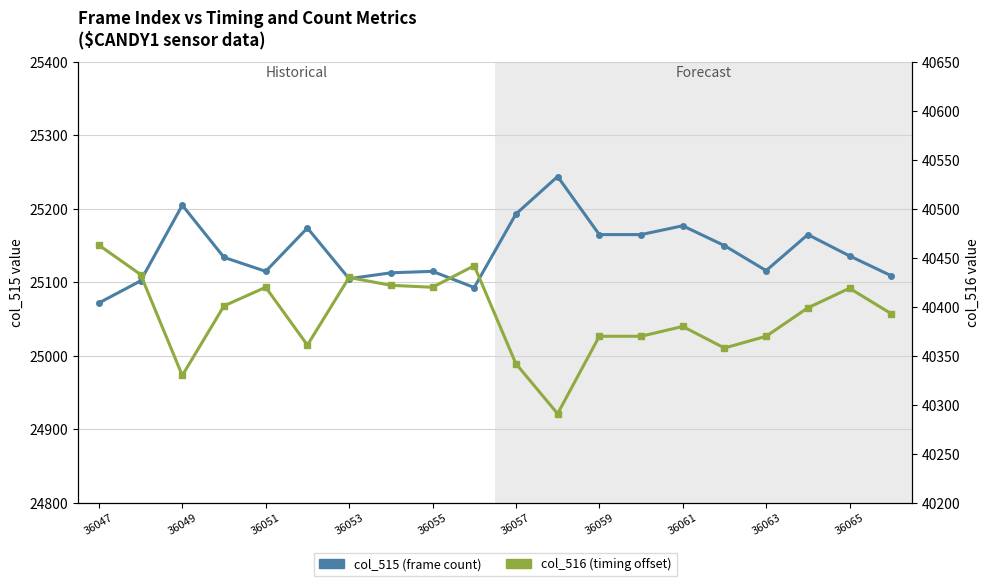

What is the approximate value of col_515 (frame count) at 36065?

25136